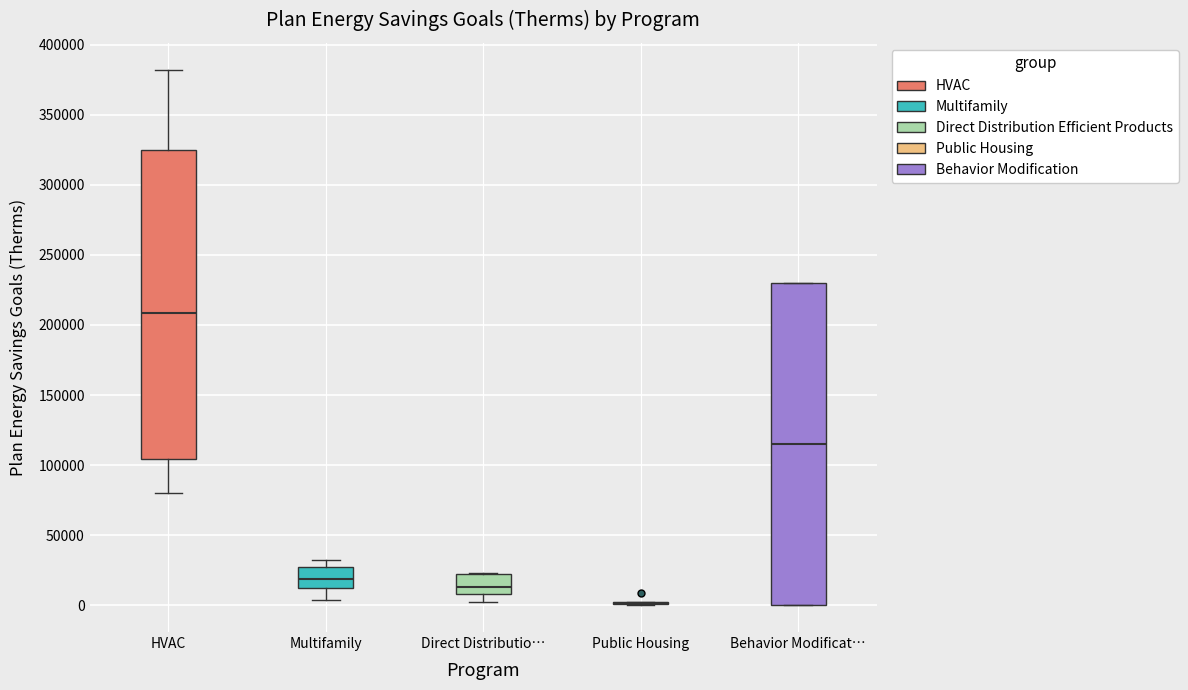

Reading left to right, transcribe this box plot: for each box, give where its median line is, the range the box spans, and where its two whiskers end, as read against the y-axis. The values are not printed on the chart, so give them approximately, as read against the axis.

HVAC: median 210000, box 105000 to 325000, whiskers 80000 to 380000
Multifamily: median 20000, box 10000 to 30000, whiskers 5000 to 30000 (just above the box's upper edge)
Direct Distributio…: median 15000, box 10000 to 20000, whiskers 0 to 25000
Public Housing: box collapsed to a line at 0, whiskers 0 to 0
Behavior Modificat…: median 115000, box 0 to 230000, whiskers 0 to 230000